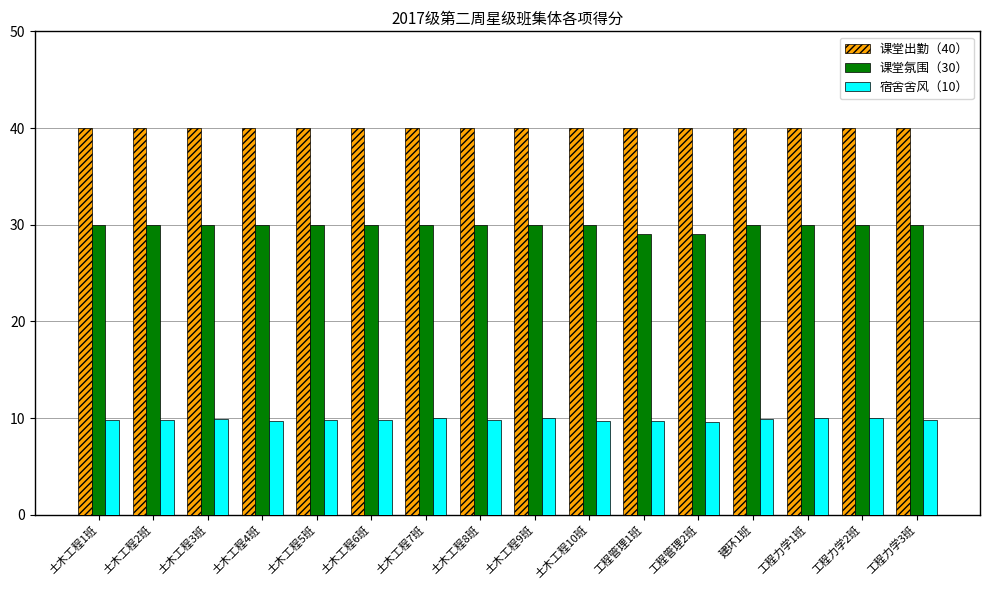

What is the sum of all 课堂氛围（30） values?

478.0